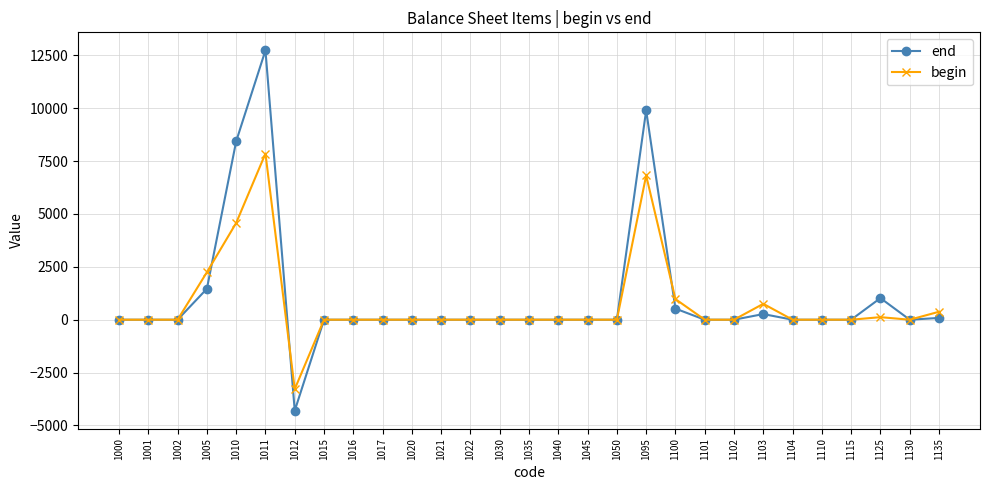

What is the highest value of the end series?

12738.0